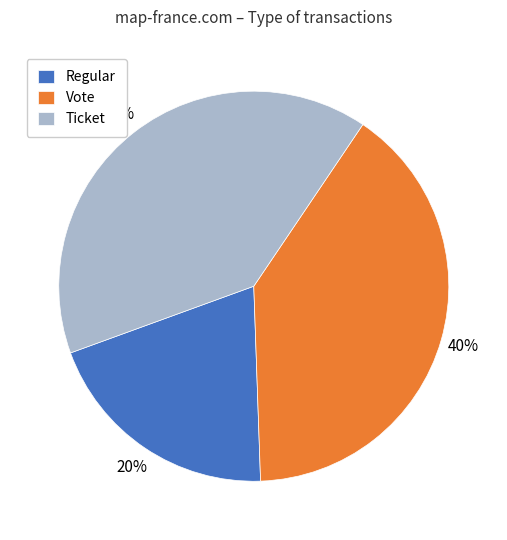

How many segments does this pie chart have?

3